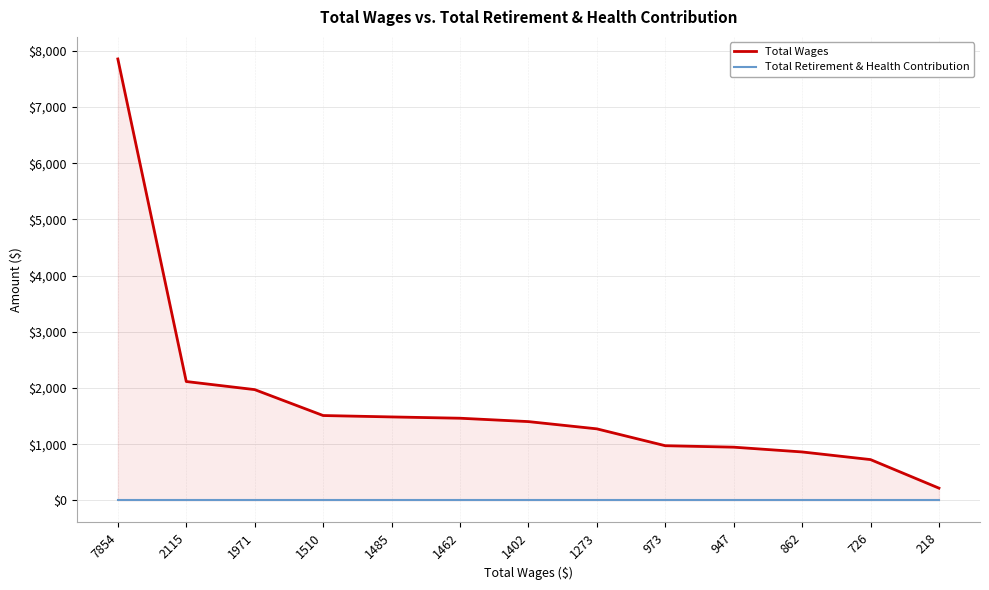

How many lines are shown in the chart?

2